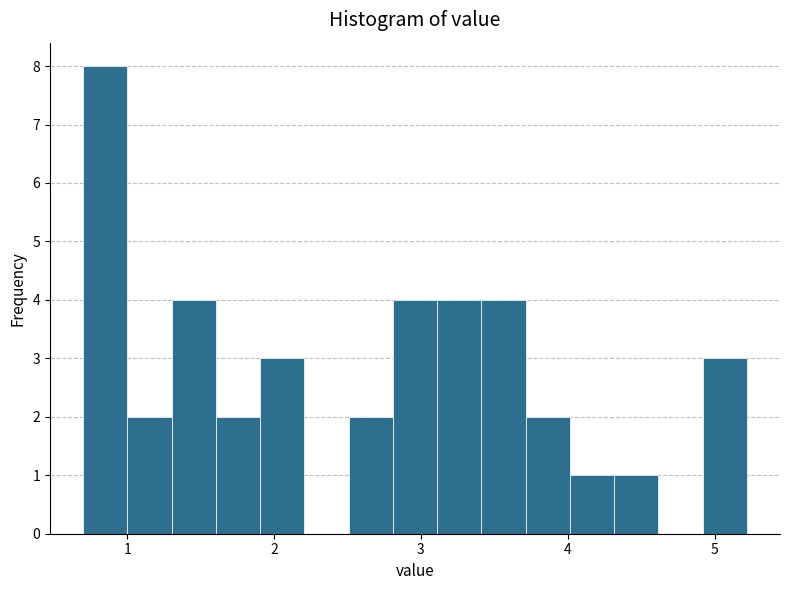

Read against the x-axis, roughly where is the centre of the tallest bar?

0.9